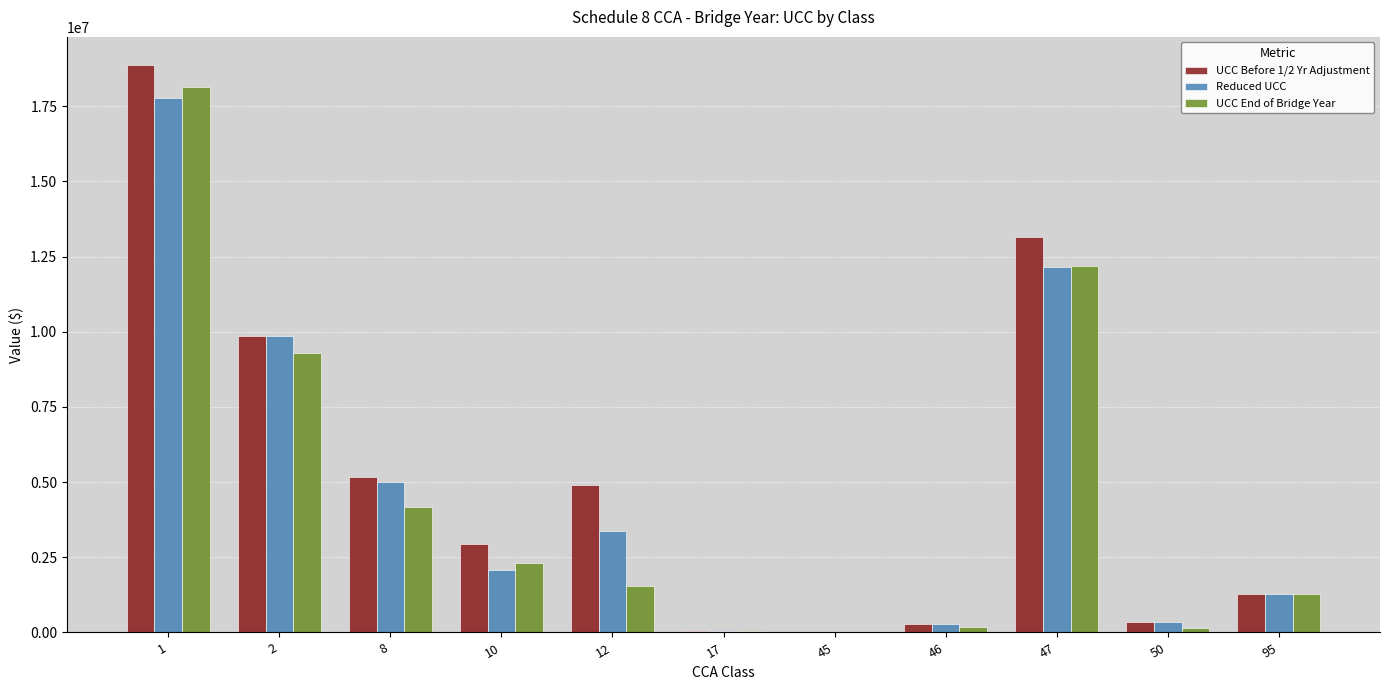

What is the maximum value shown in the chart?

18864374.0